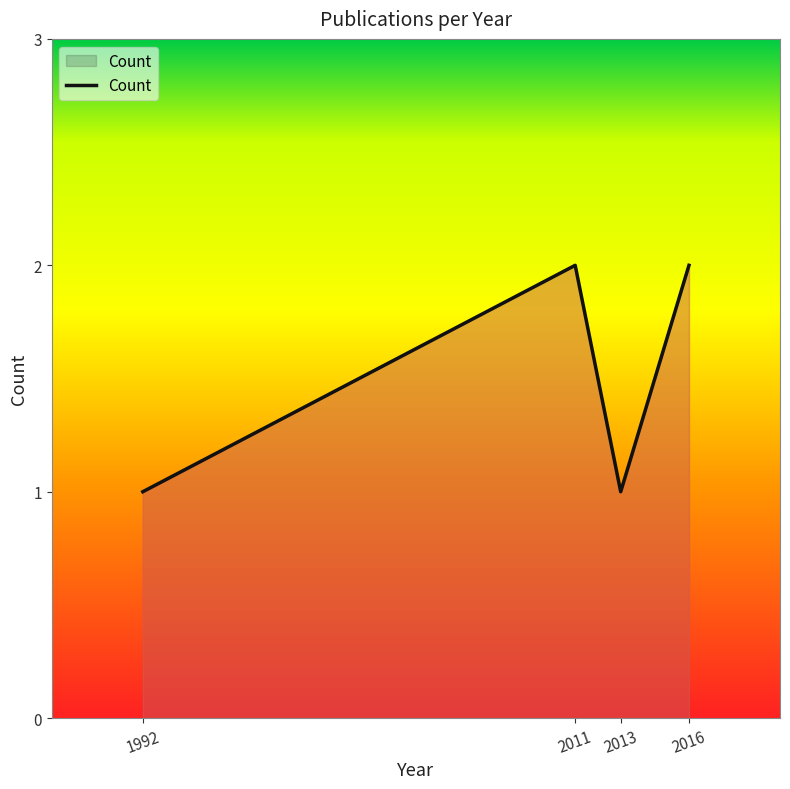

Is it true that the value at 2013 is 2?

False